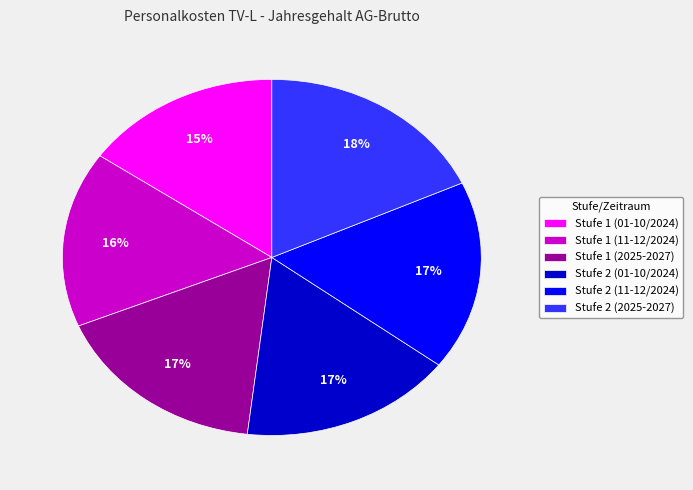

Is it true that Stufe 1 (01-10/2024) is 7% of the pie?

False